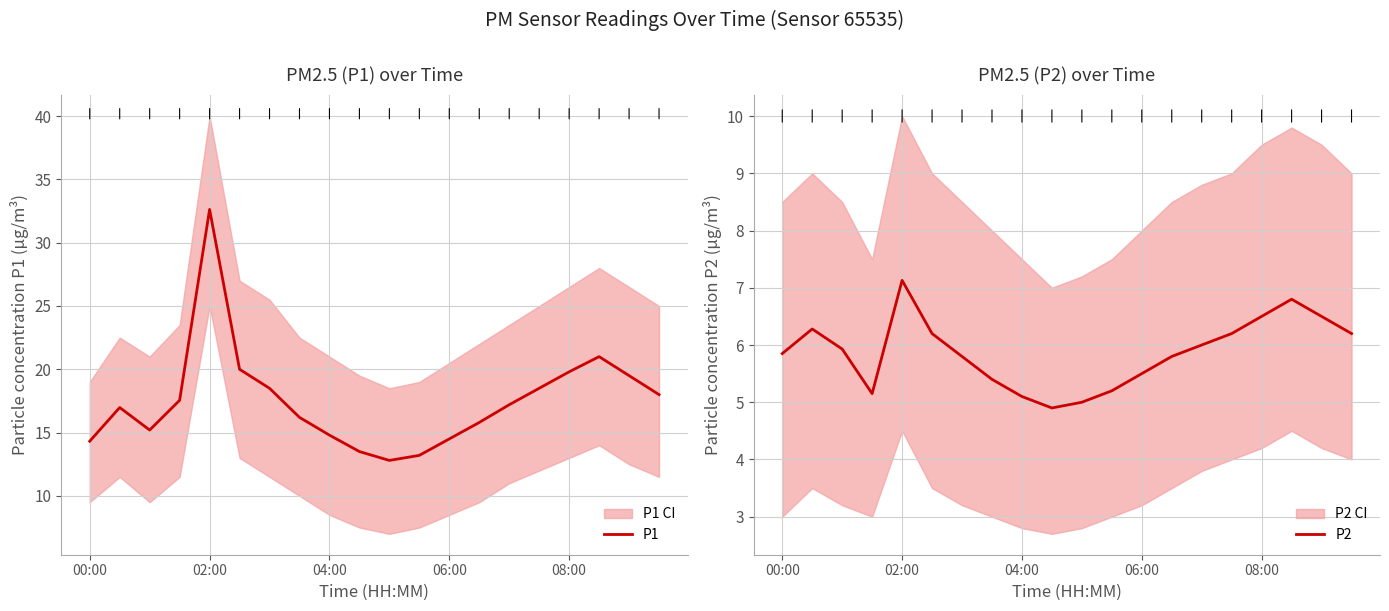

What is the difference between the P2 values at 18 and 17?

0.3